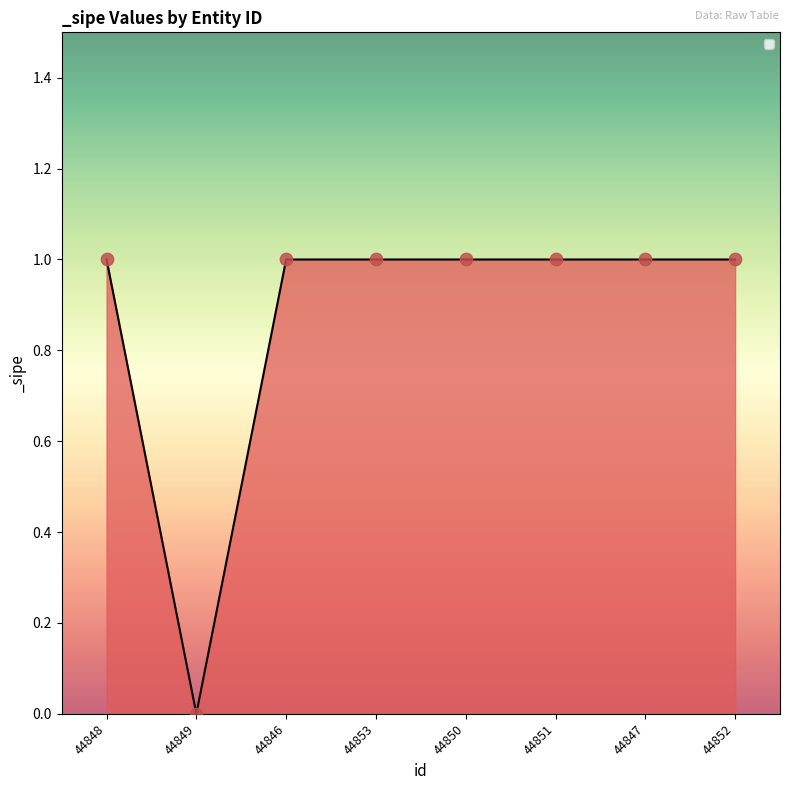

What is the ratio of the value at 44850 to the value at 44853?

1.0